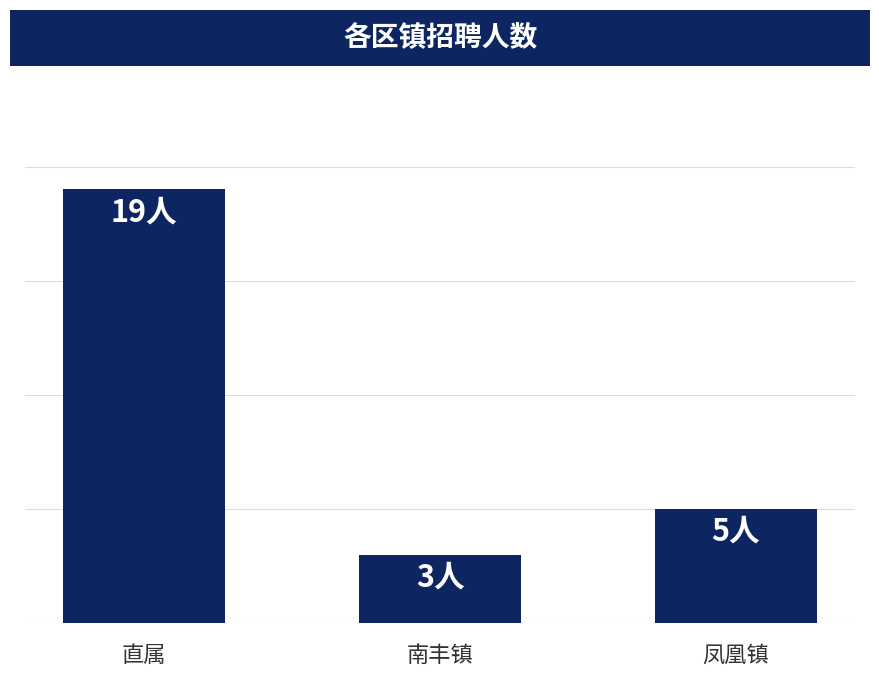

What is the average value?

9